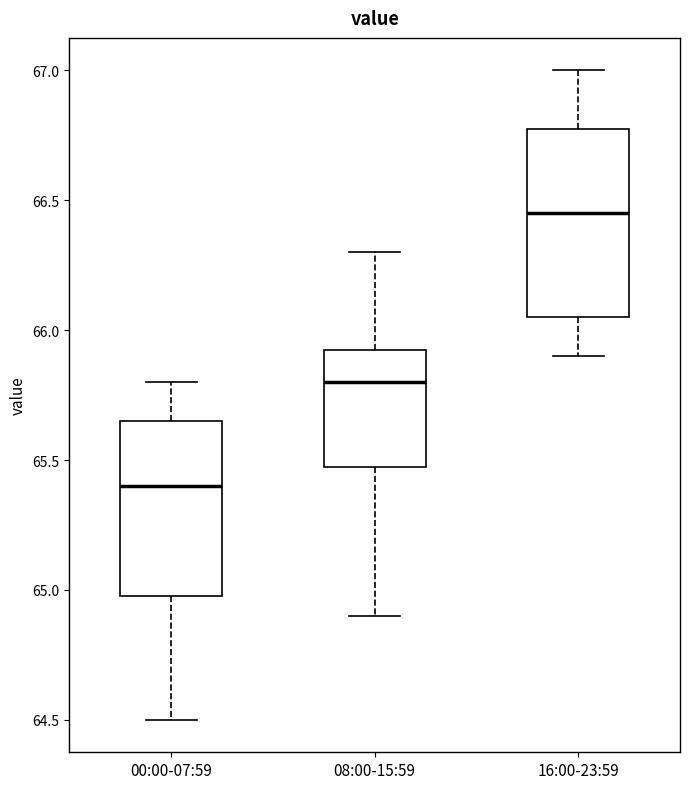

Where does the median line of the box for 00:00-07:59 sit on the y-axis? The values are not printed on the chart, so give them approximately, as read against the axis.

65.40